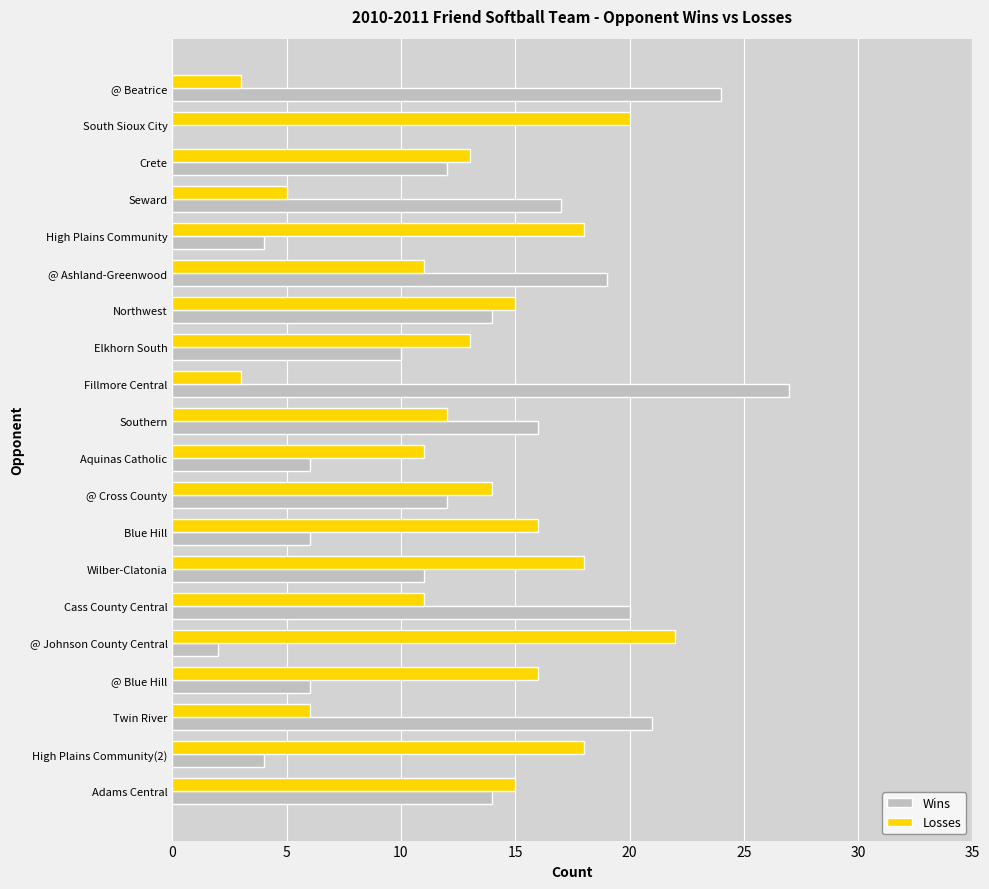

Which series changed the most between South Sioux City and Crete?

Wins